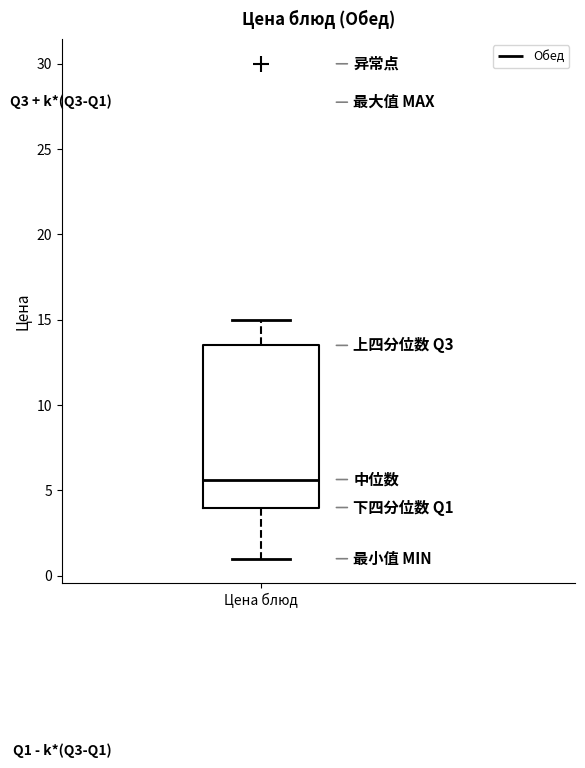

Where is the lower edge of the box for Цена блюд on the y-axis? The values are not printed on the chart, so give them approximately, as read against the axis.

4.0